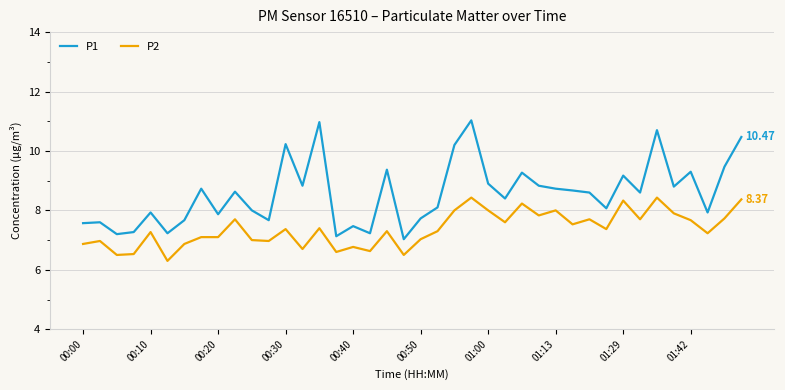

Which series has the widest spread of values?

P1